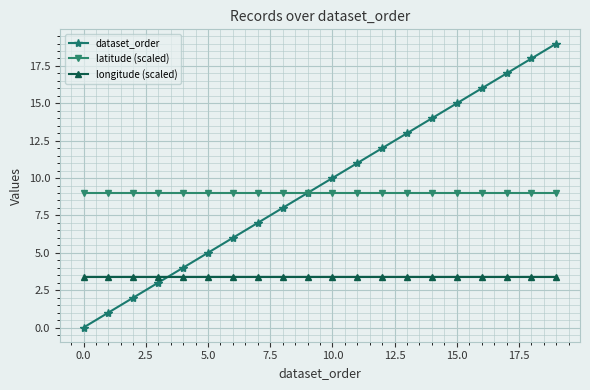

What is the difference between the maximum and second lowest values in the dataset_order series?

18.0